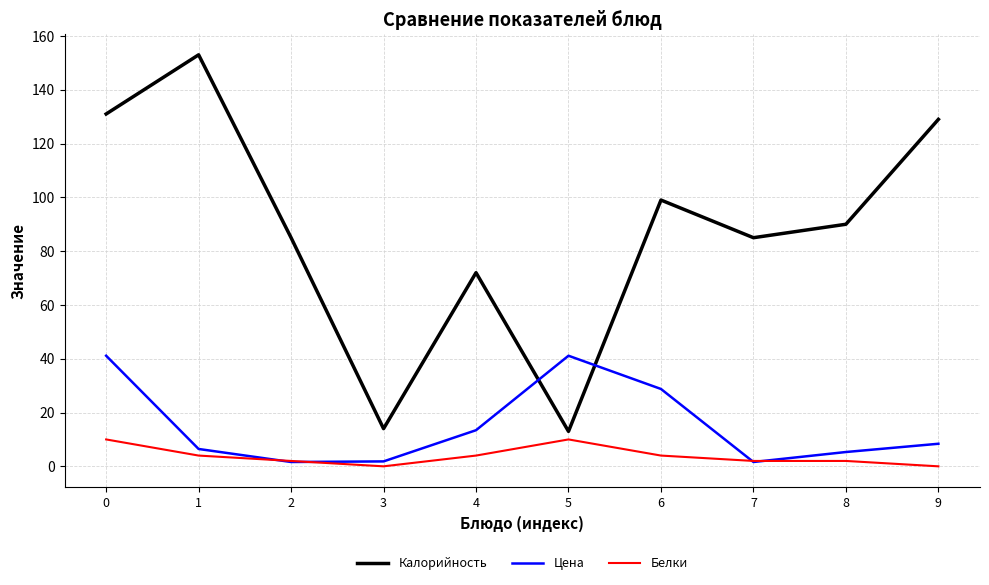

What are all the series names shown in the legend?

Калорийность, Цена, Белки